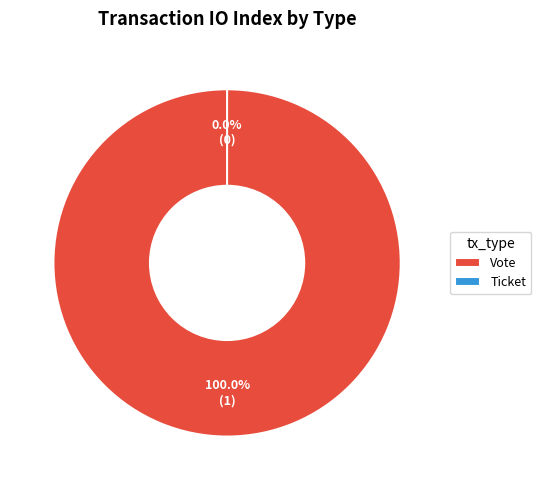

How many segments does this pie chart have?

2